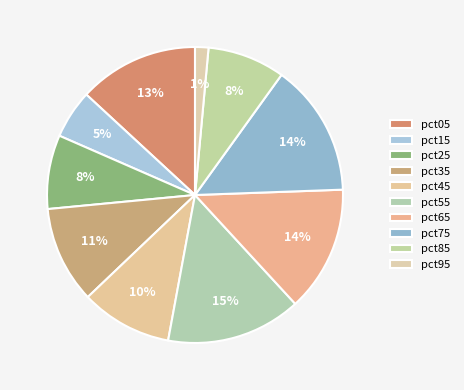

What percentage is NOT represented by pct05?

86.9%